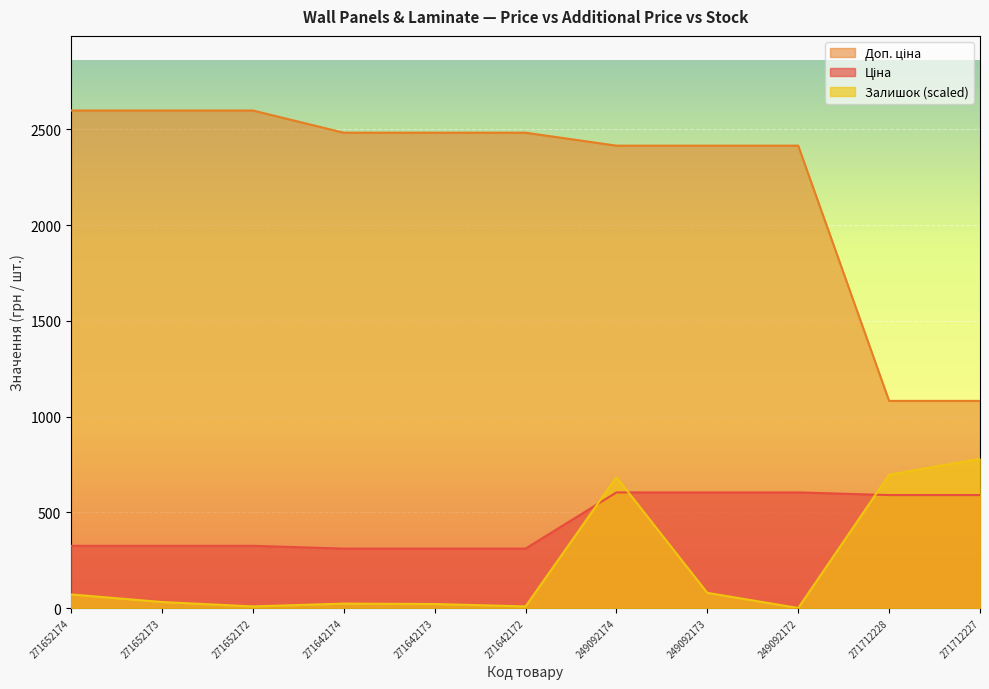

Which category has the lowest value in the Доп. ціна series?

271712228